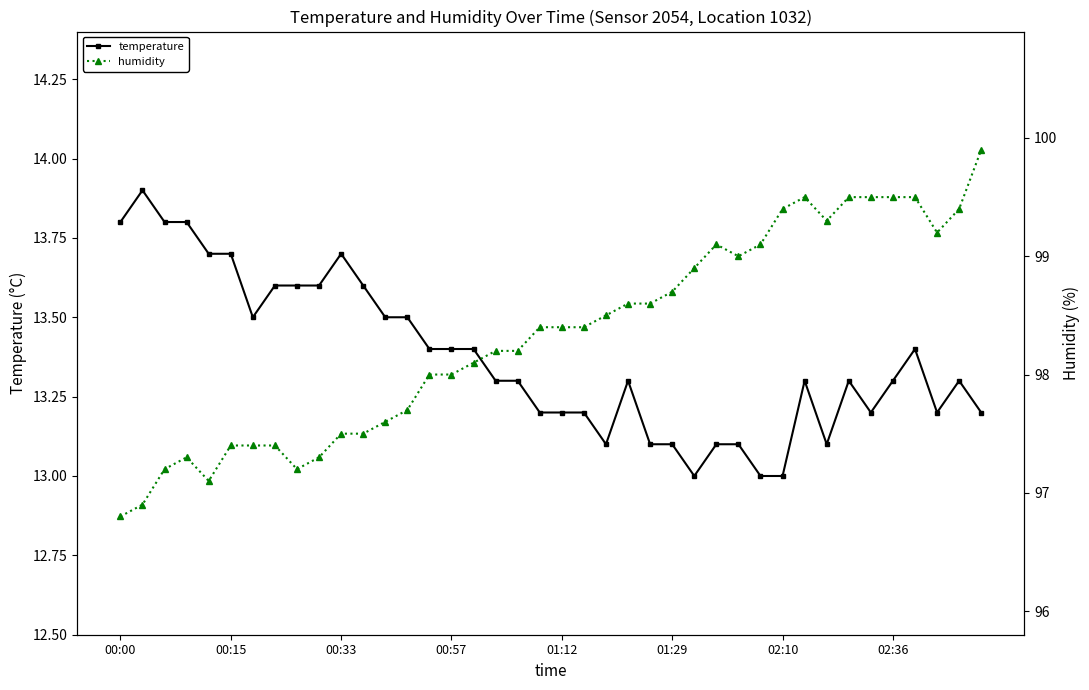

What is the lowest value of the temperature series?

13.0